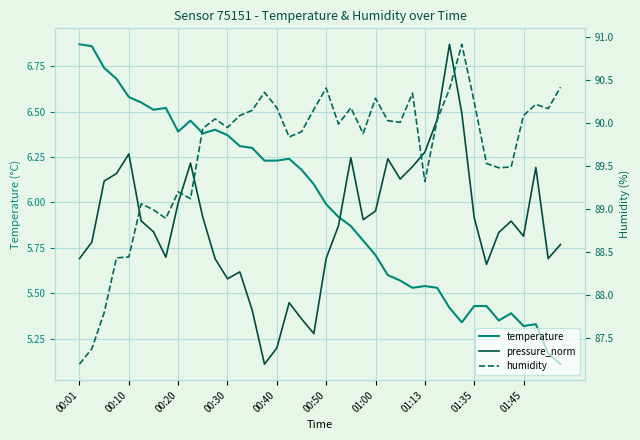

Which series has the largest range (max minus min)?

humidity